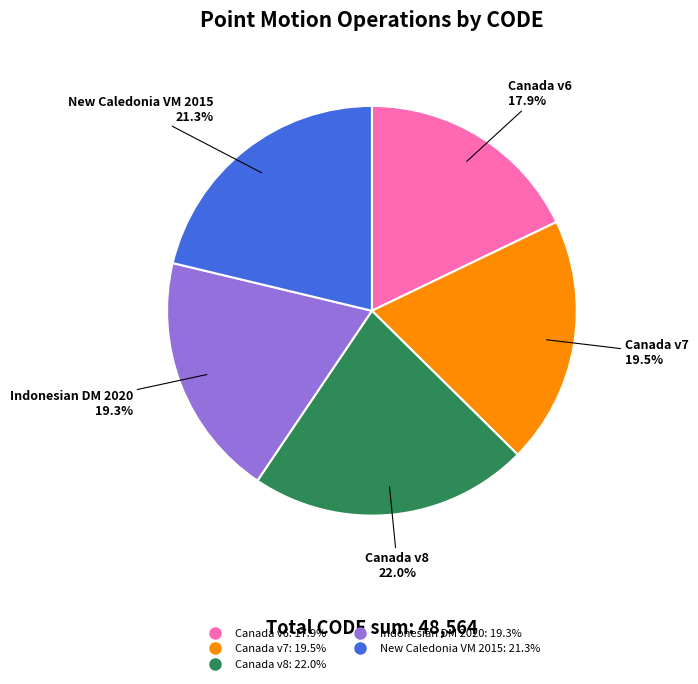

Is there a majority slice in this chart?

No